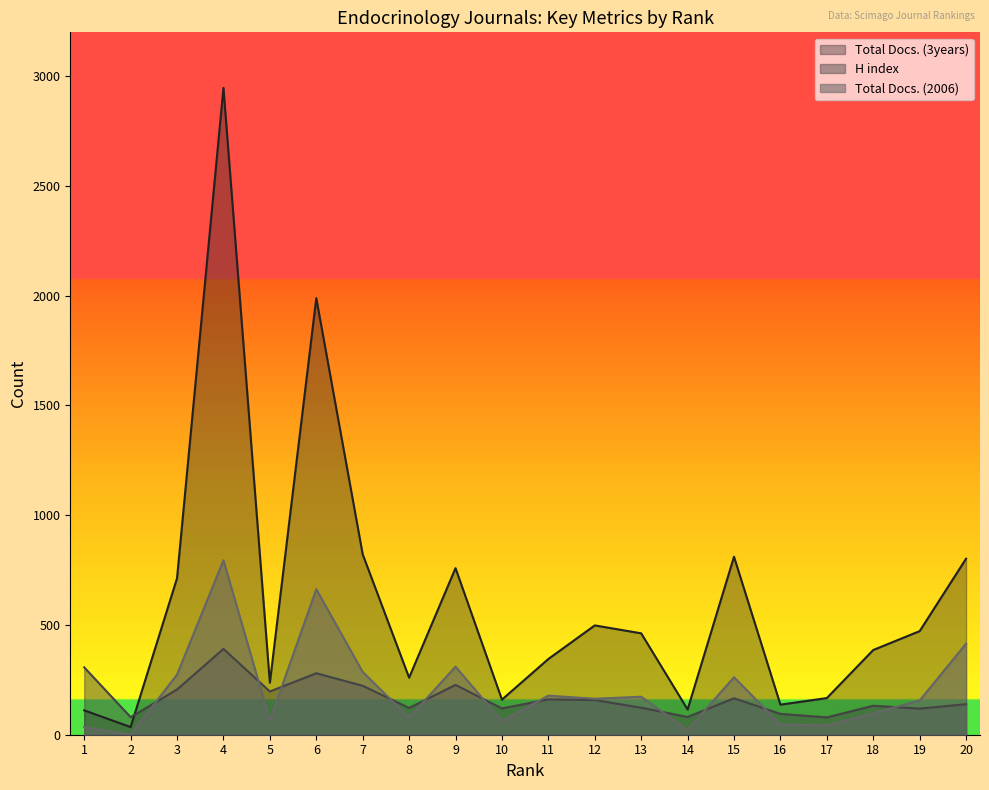

What is the difference between the maximum and second lowest values in the H index series?

311